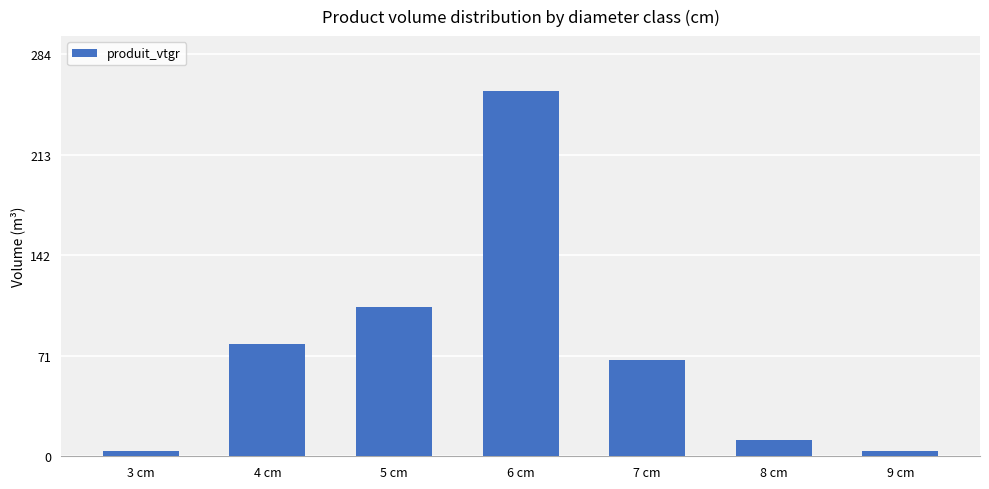

What position from the right is 4 cm?

6